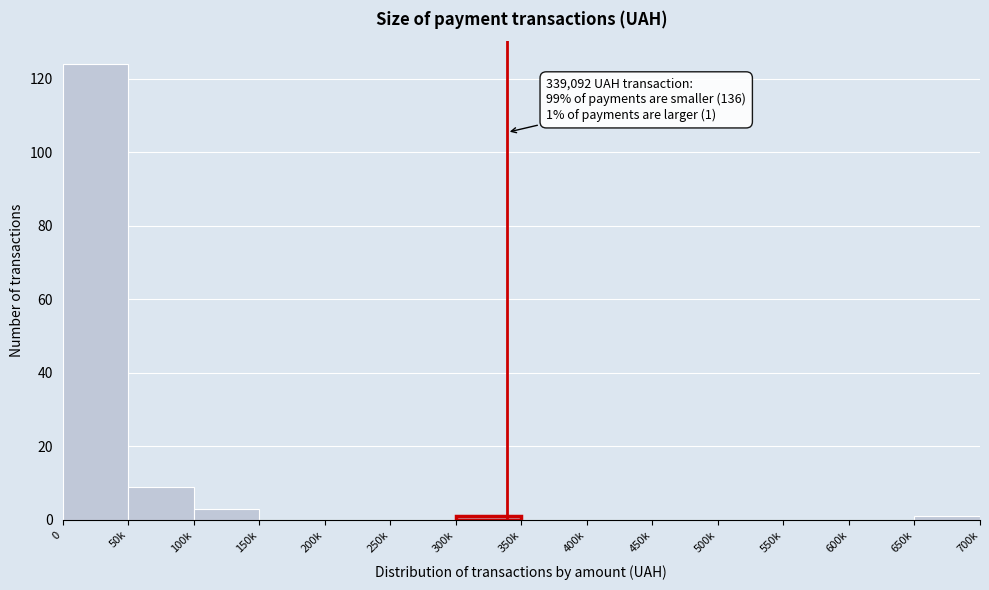

Reading right to left, extract all data points from this chart.

650k=1	600k=0	550k=0	500k=0	450k=0	400k=0	350k=0	300k=1	250k=0	200k=0	150k=0	100k=3	50k=9	0=124